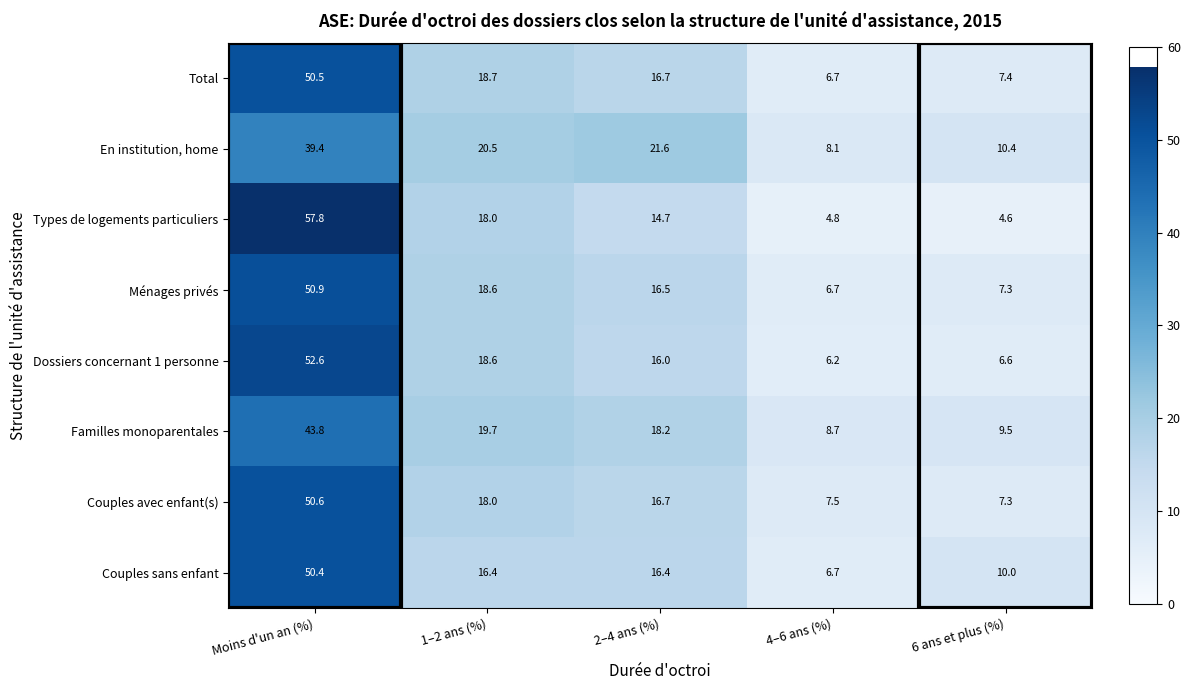

List the series in order of their peak value, highest first.

Types de logements particuliers, Dossiers concernant 1 personne, Ménages privés, Couples avec enfant(s), Total, Couples sans enfant, Familles monoparentales, En institution, home